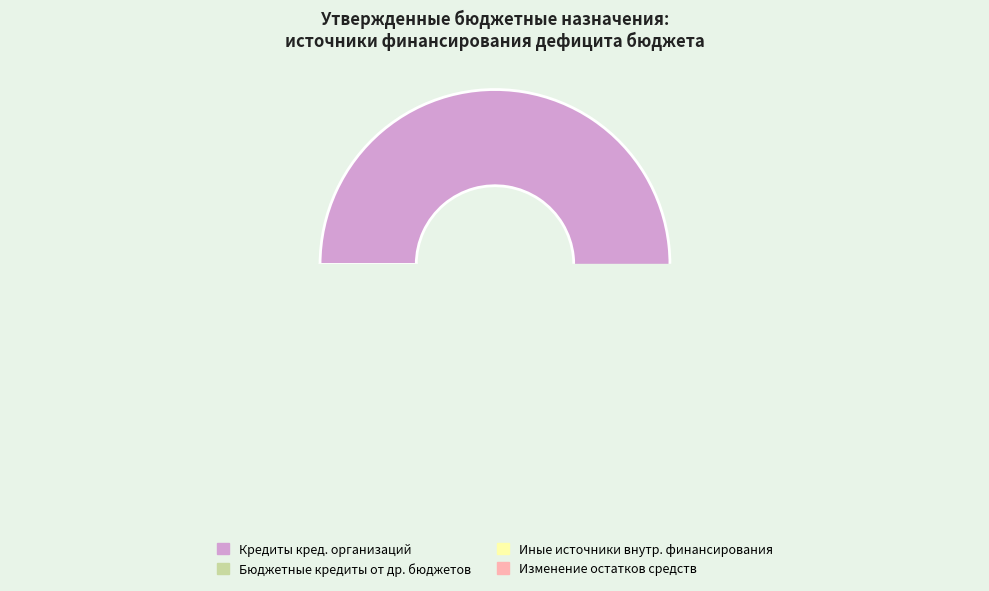

Is the sum of ИСТОЧНИКИ ВНУТРЕННЕГО ФИНАНСИРОВАНИЯ and Кредиты кредитных организаций greater than half?

Yes